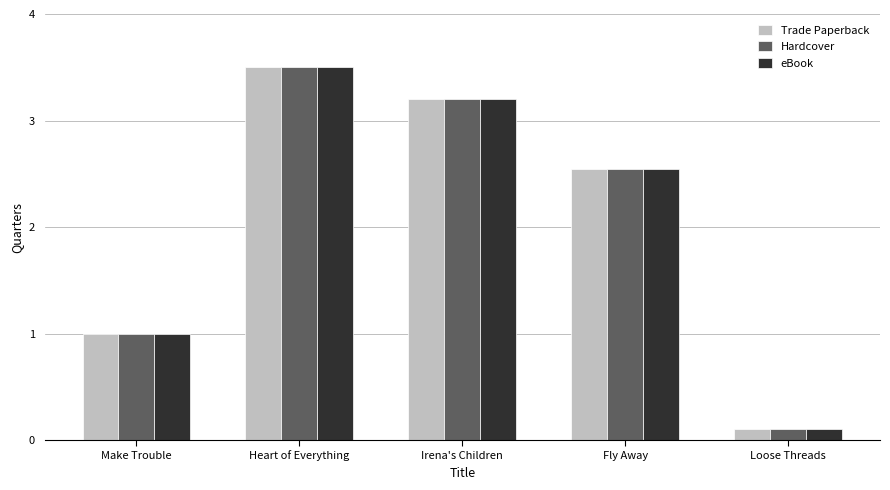

How many bars are there in each group?

3